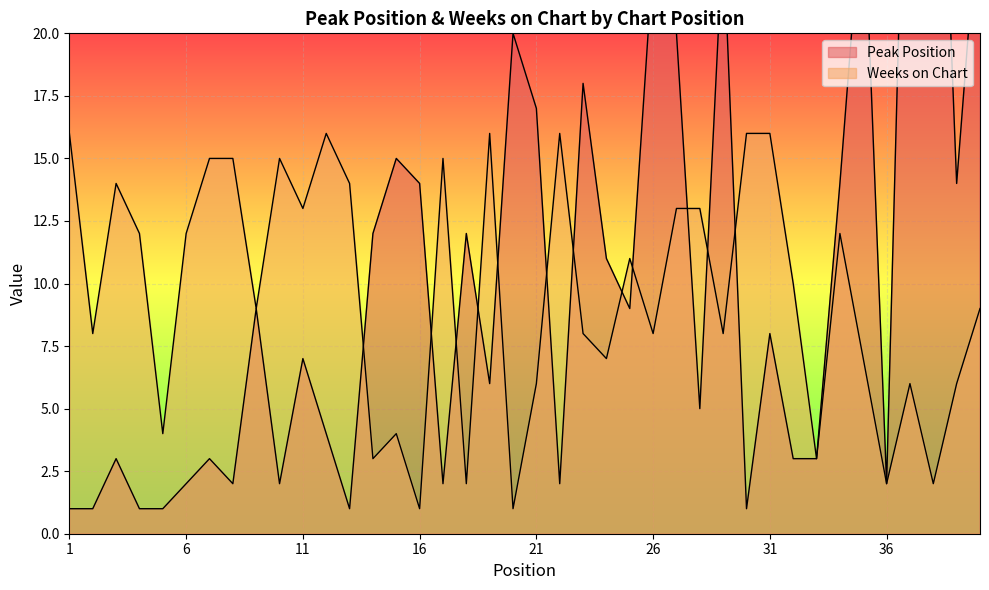

At which label does Weeks on Chart reach its minimum?

16